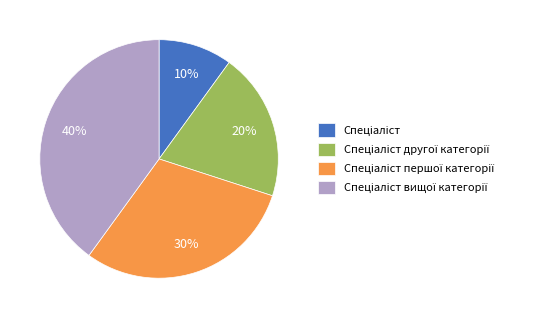

Does any single category account for the majority?

No